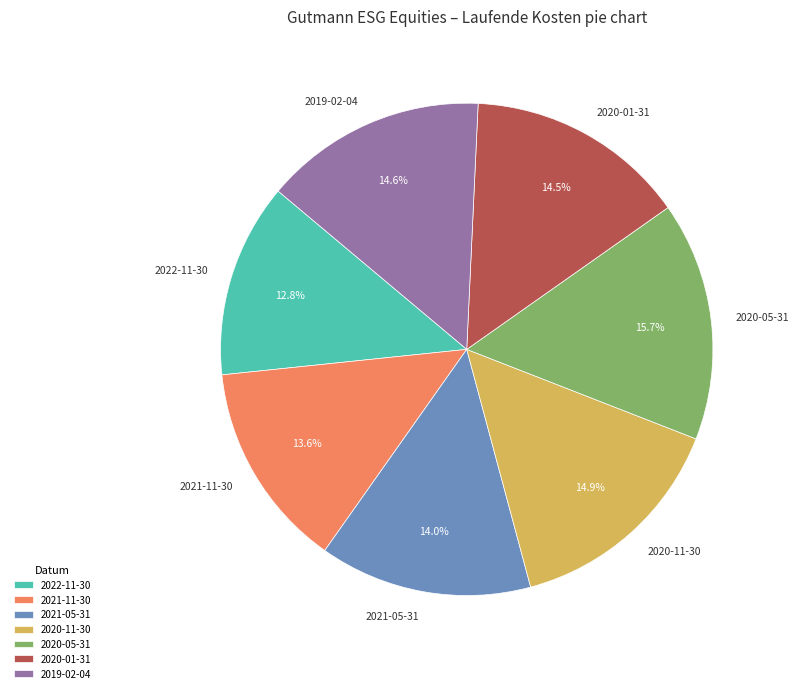

To the nearest percent, what is the difference between the 2022-11-30 and 2021-05-31 slice percentages?

1%